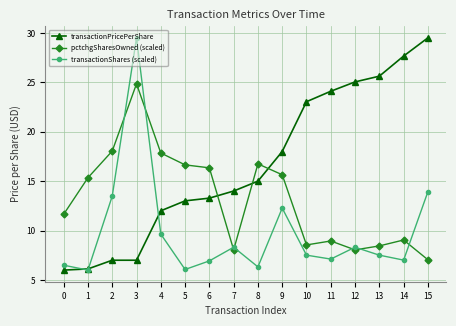

Rank the series at 3 from lowest to highest value.

transactionPricePerShare, pctchgSharesOwned (scaled), transactionShares (scaled)